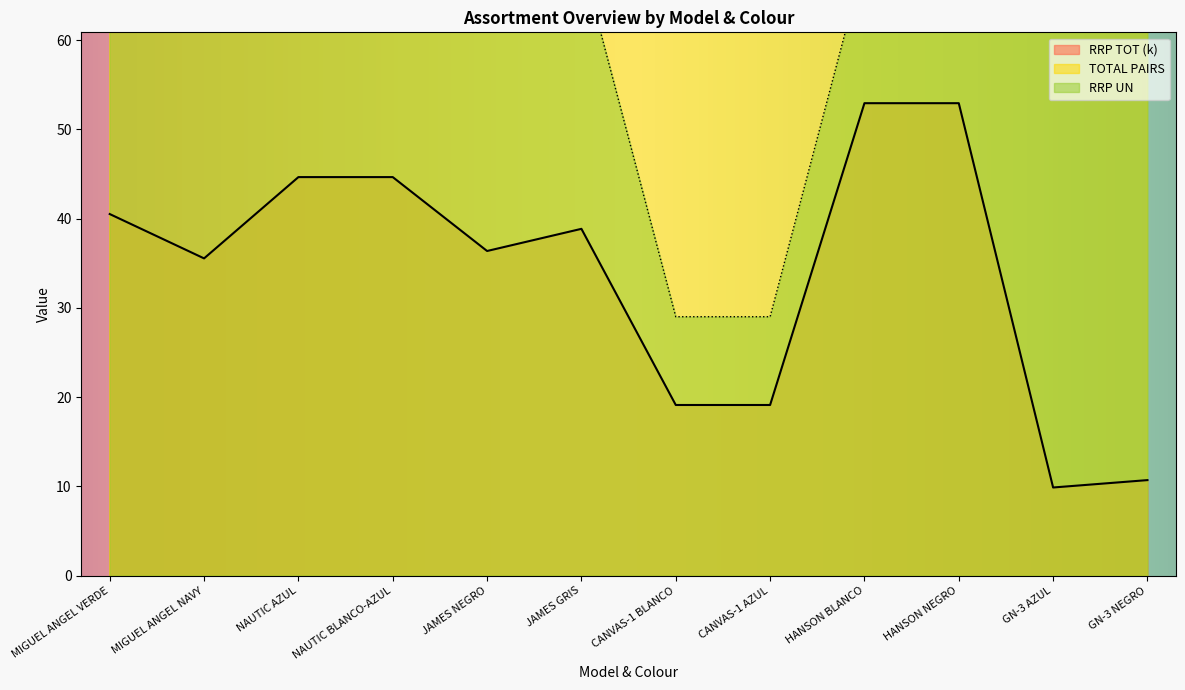

What is the maximum value for RRP UN?

69.0